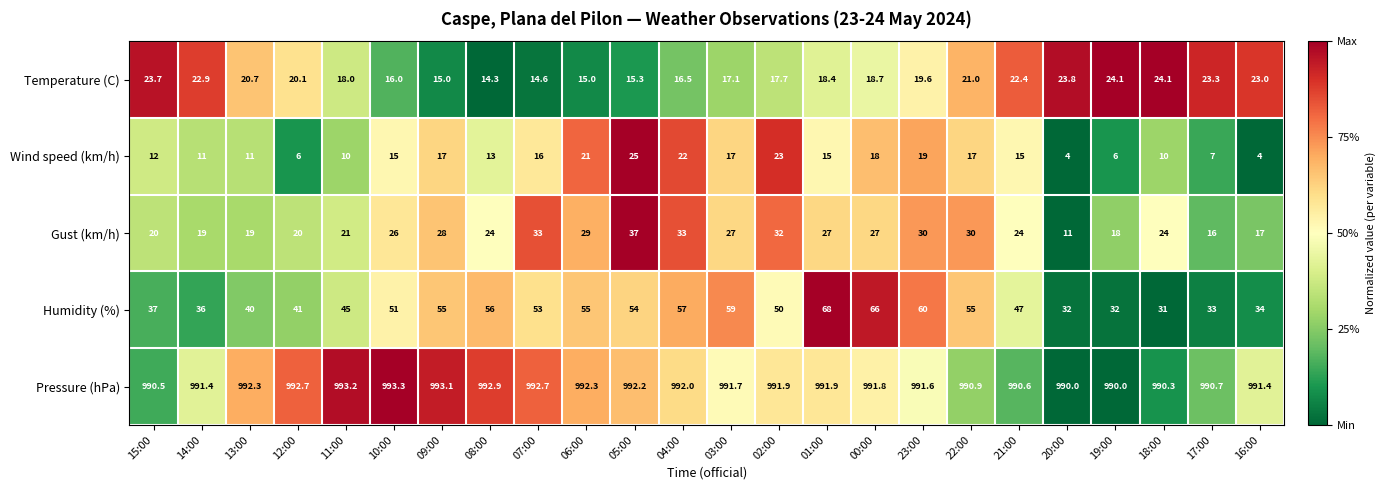

What is the difference between the maximum and minimum values in the Gust (km/h) series?

26.0